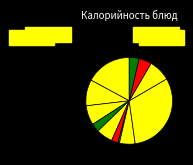

Count the number of slices in the pie.

12